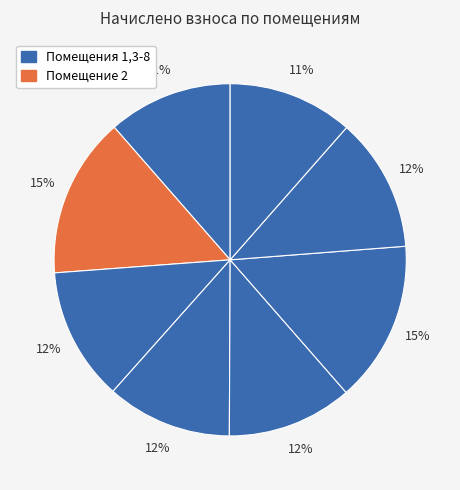

How many slices are in this pie chart?

8